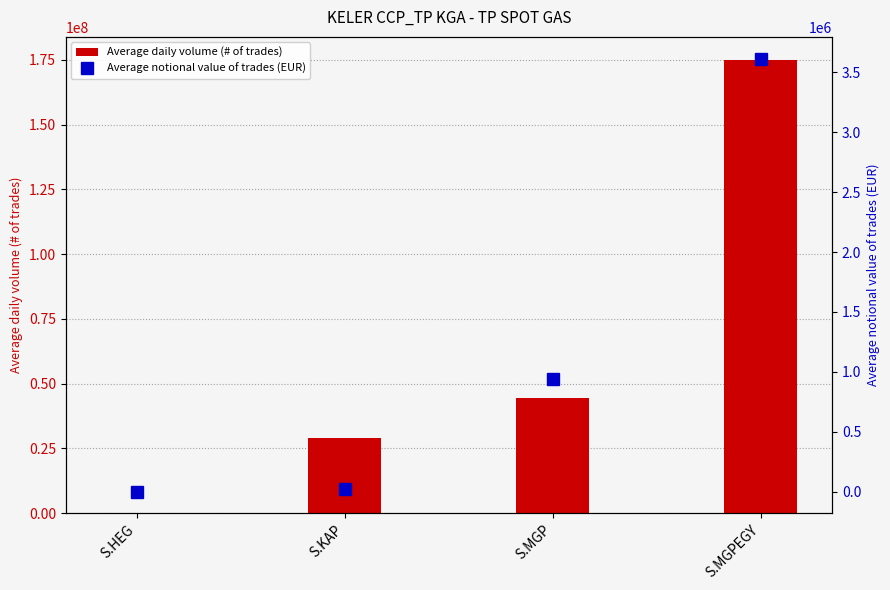

What is the minimum value for Average notional value of trades (EUR)?

2318.7